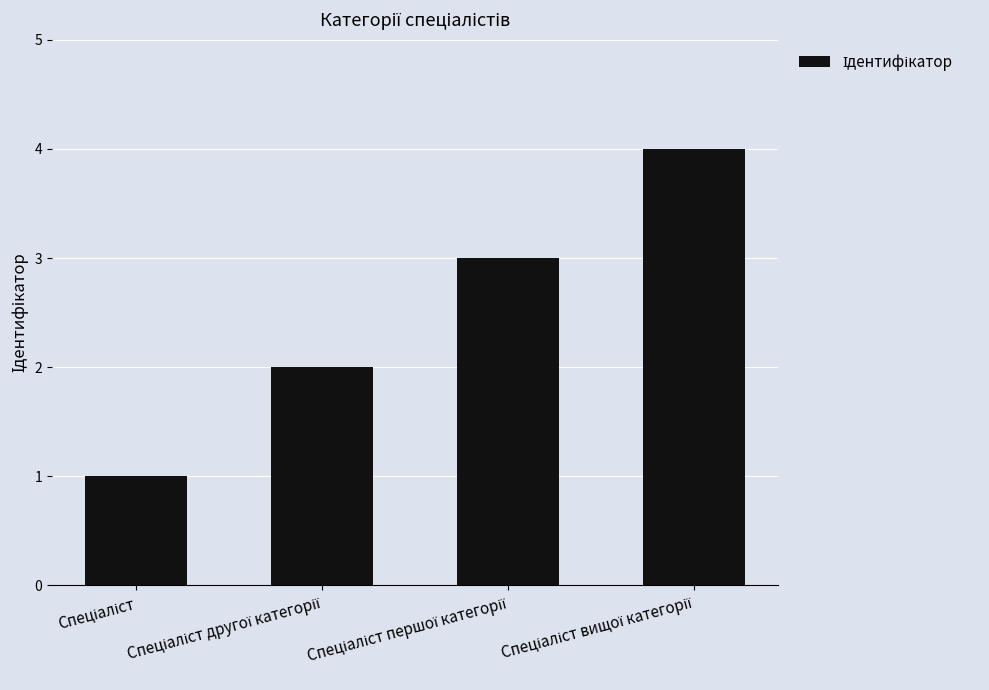

How many values are between 2 and 4?

3